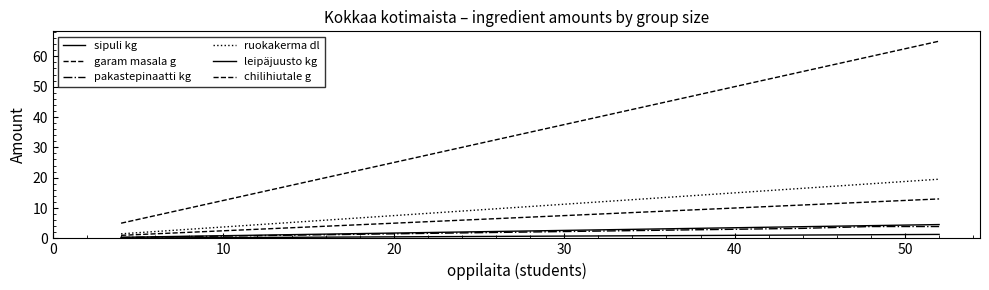

What is the lowest value of the garam masala g series?

5.0